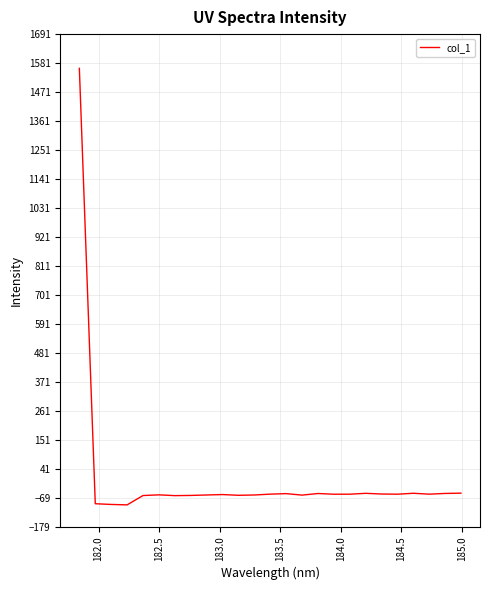

What is the smallest value displayed?

-96.4